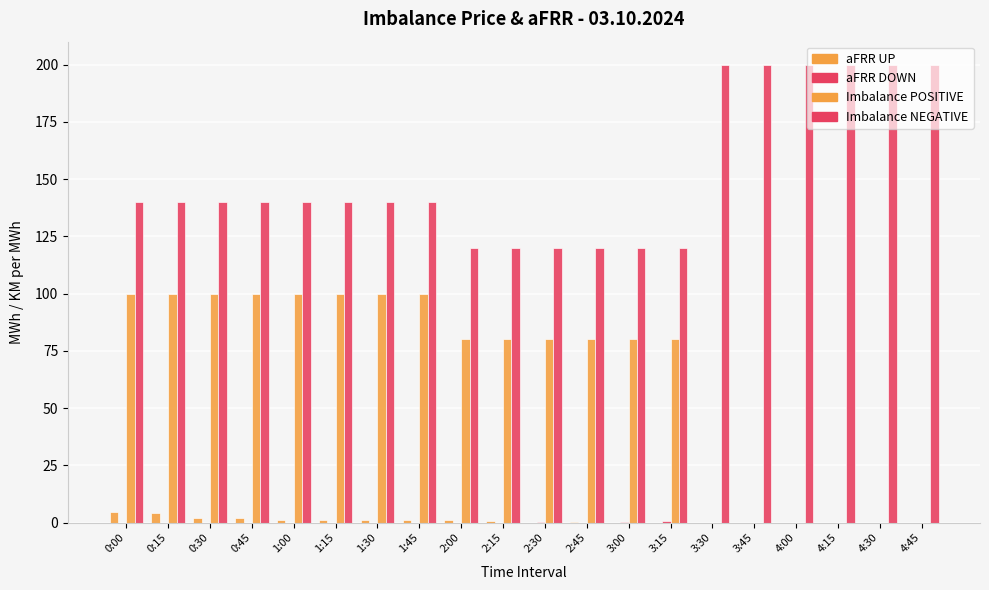

Are the bars horizontal?

No